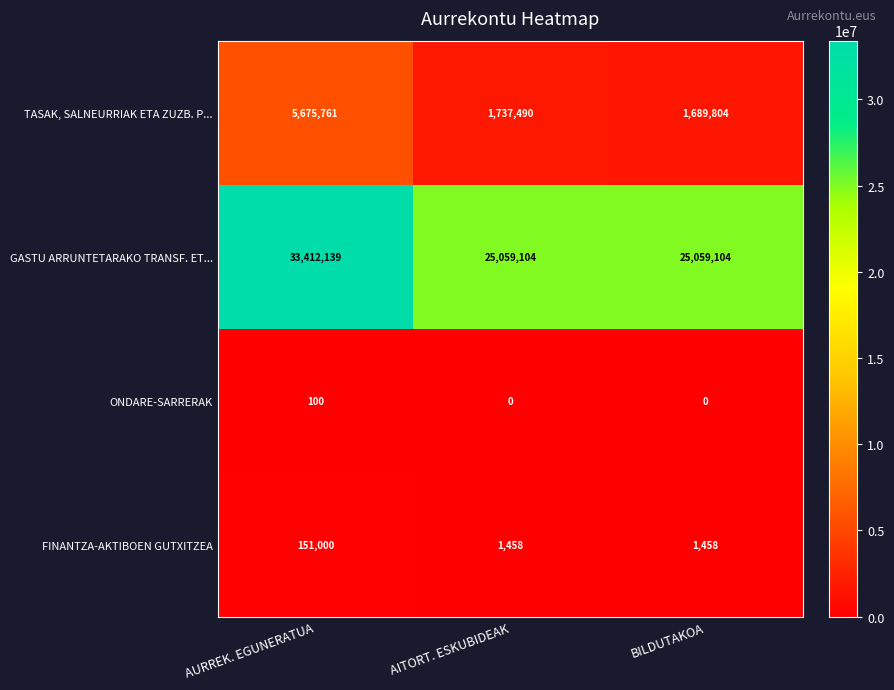

Which series has the largest total across all categories?

GASTU ARRUNTETARAKO TRANSF. ET...